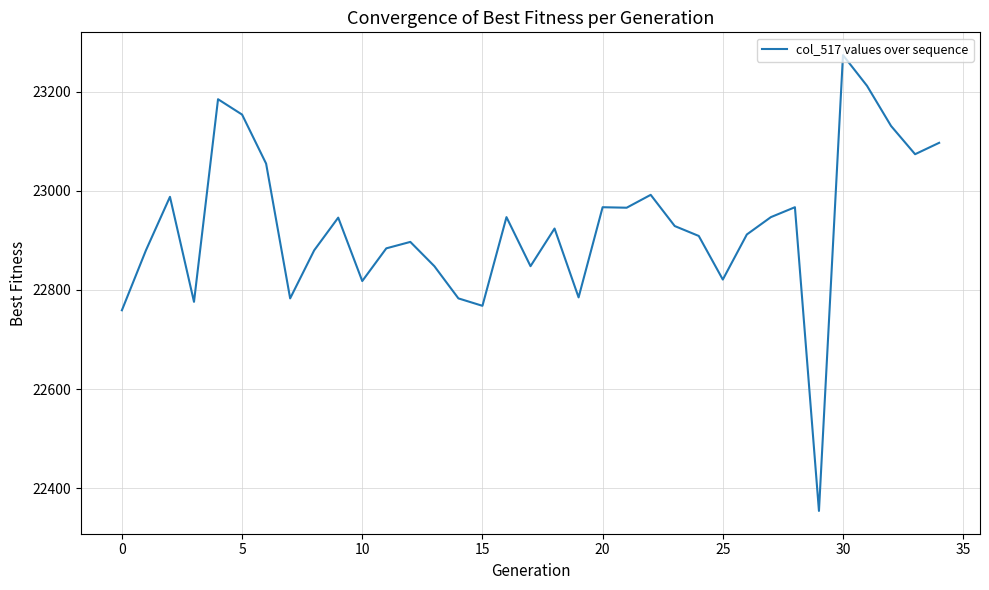

What is the sum of all values?

802460